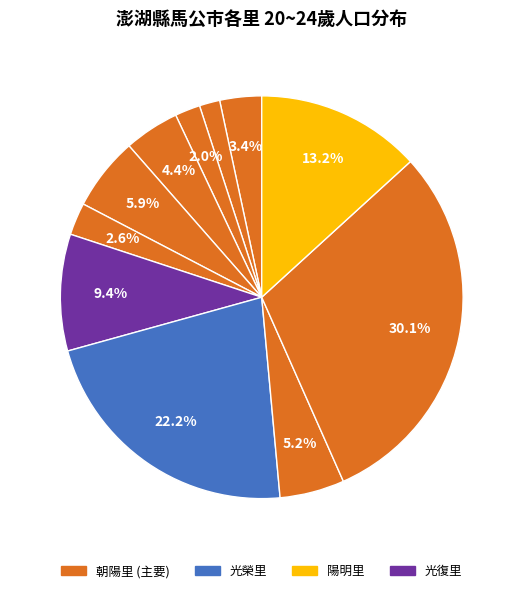

Which slice is the largest?

朝陽里